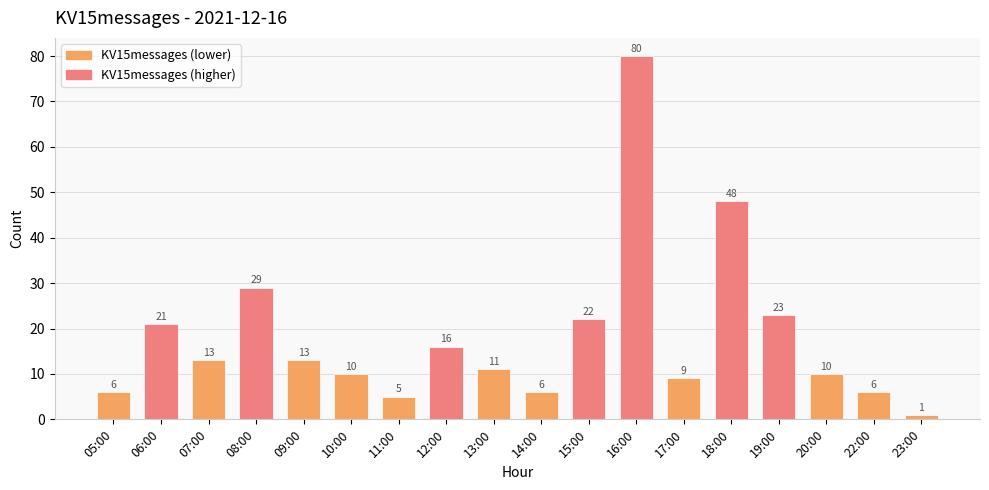

Reading left to right, list all the values displayed in this chart.

05:00=6	06:00=21	07:00=13	08:00=29	09:00=13	10:00=10	11:00=5	12:00=16	13:00=11	14:00=6	15:00=22	16:00=80	17:00=9	18:00=48	19:00=23	20:00=10	22:00=6	23:00=1